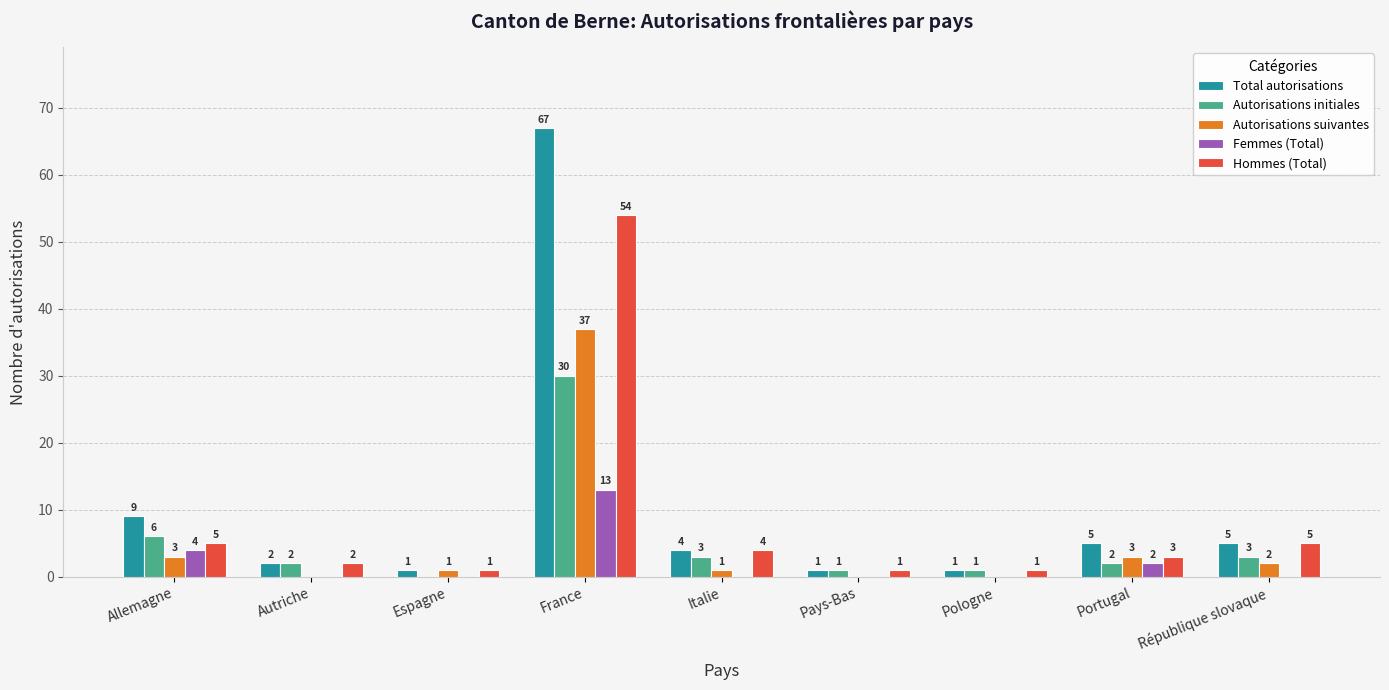

What is the total value across all series at Italie?

12